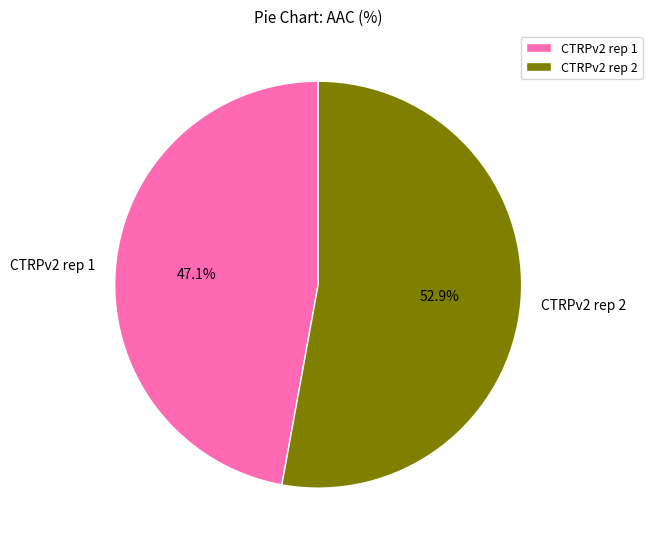

To the nearest percent, what portion does CTRPv2 rep 1 represent?

47%